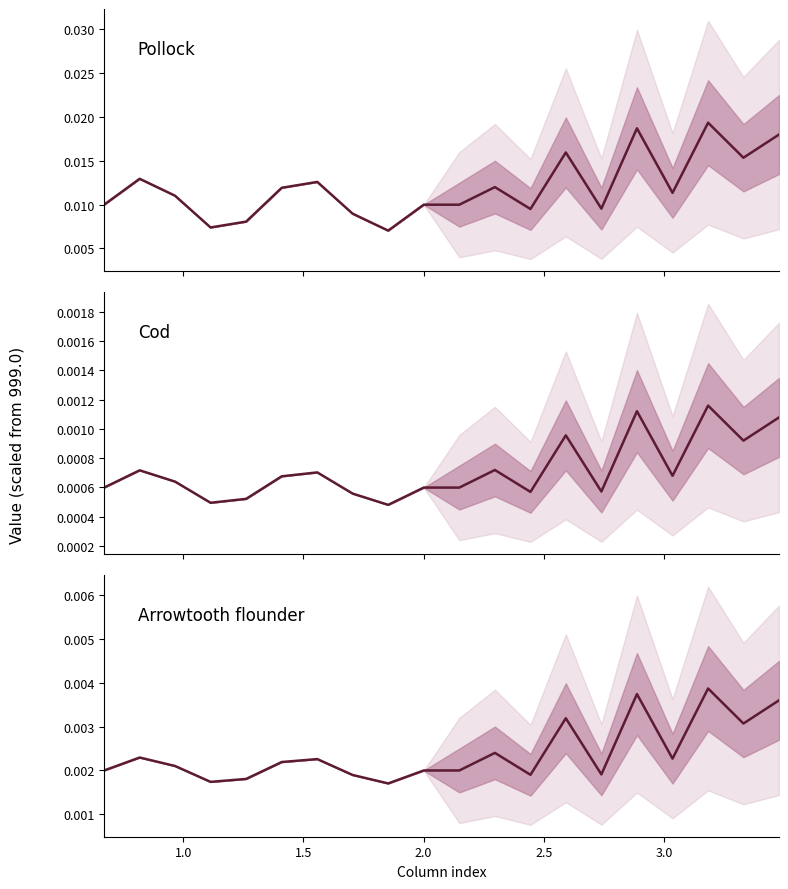

The value at 2.0 is 0.0. True or false?

True